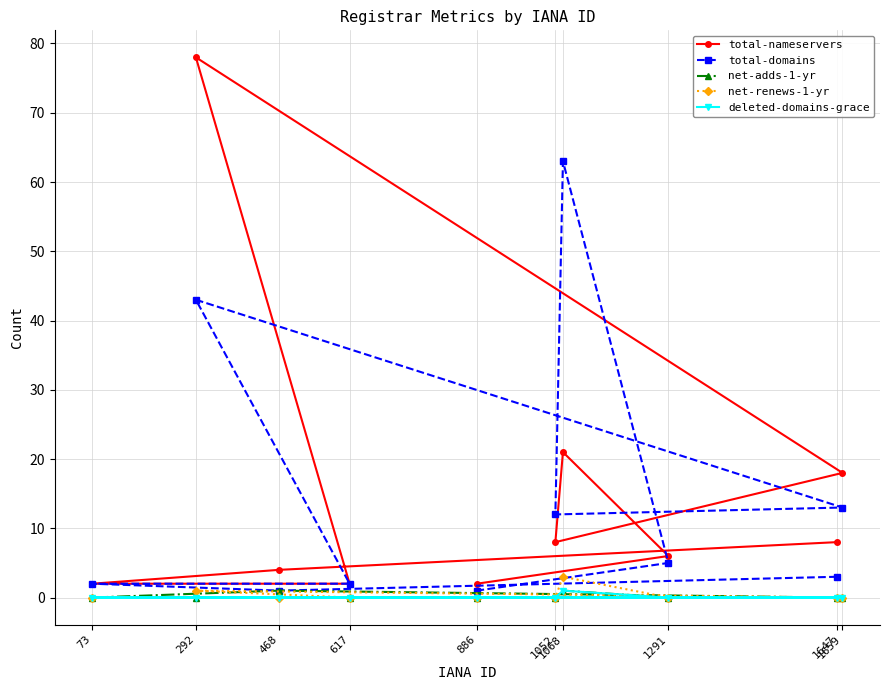

What is the sum of all total-domains values?

145